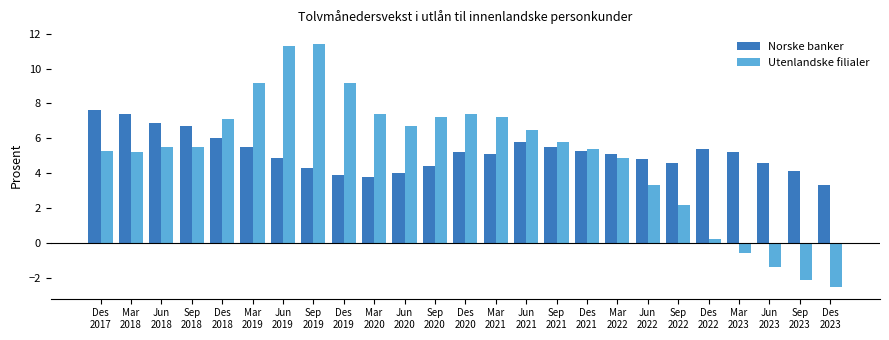

Which series has the widest spread of values?

Utenlandske filialer